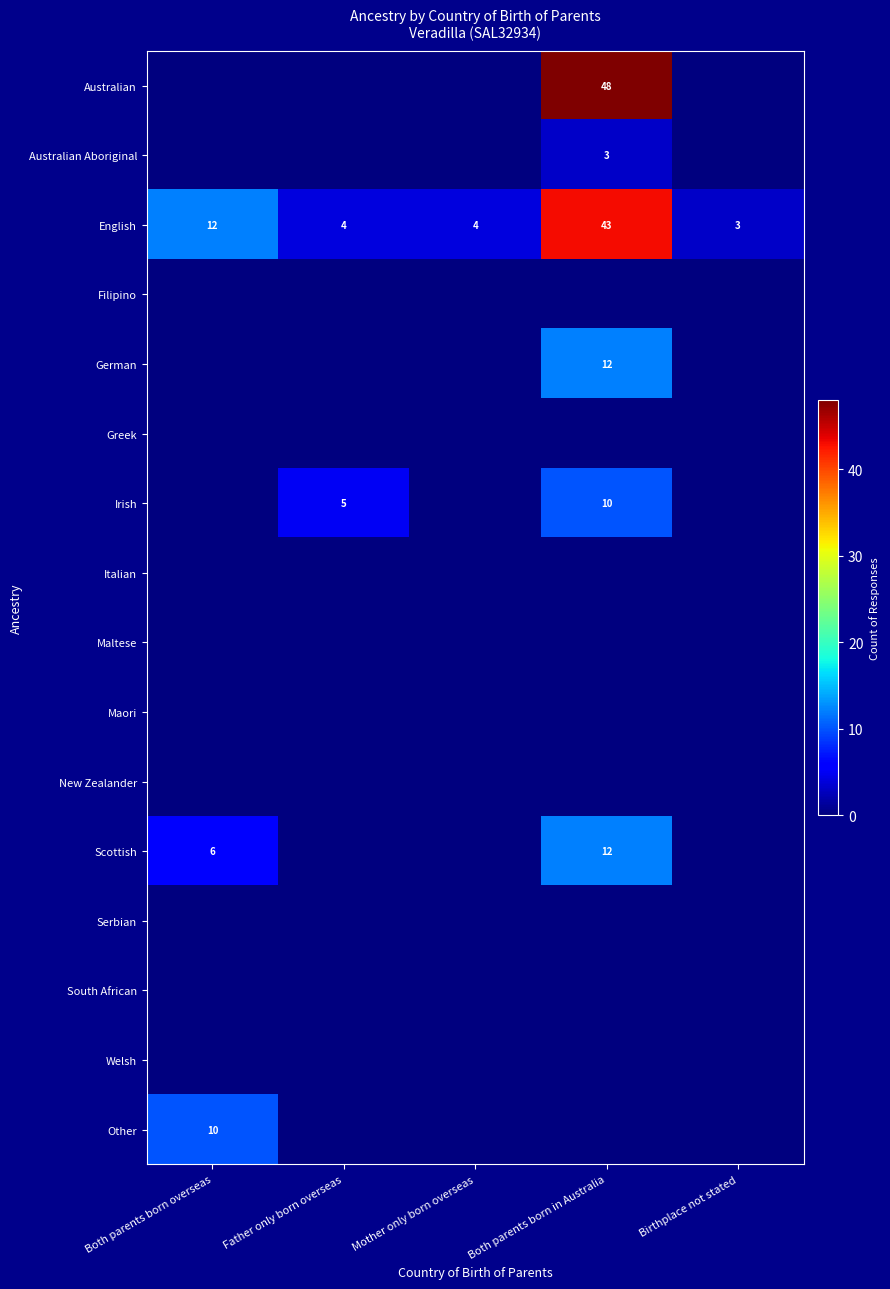

Is the value of English at Father only born overseas greater than the value of Scottish at Both parents born in Australia?

No